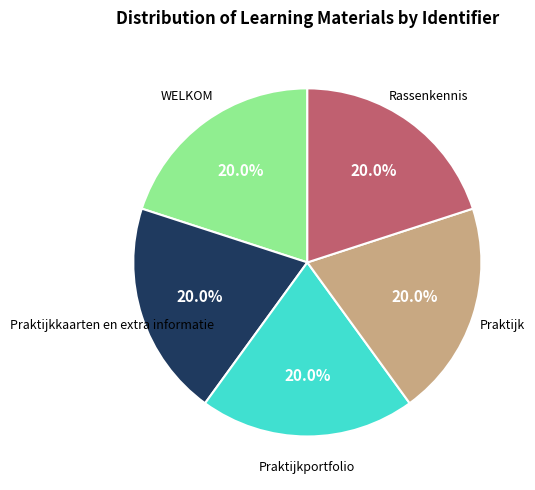

How many segments does this pie chart have?

5